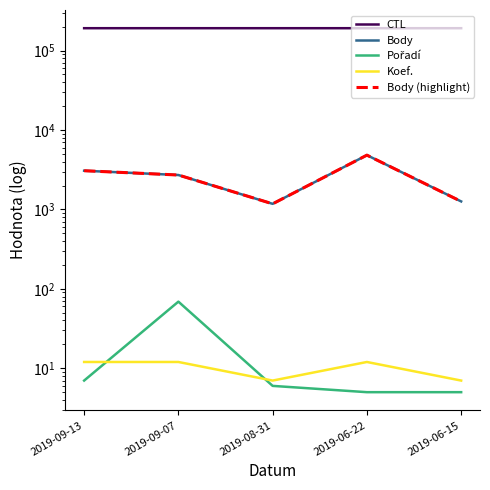

True or false: Pořadí and Body (highlight) cross at least once.

False